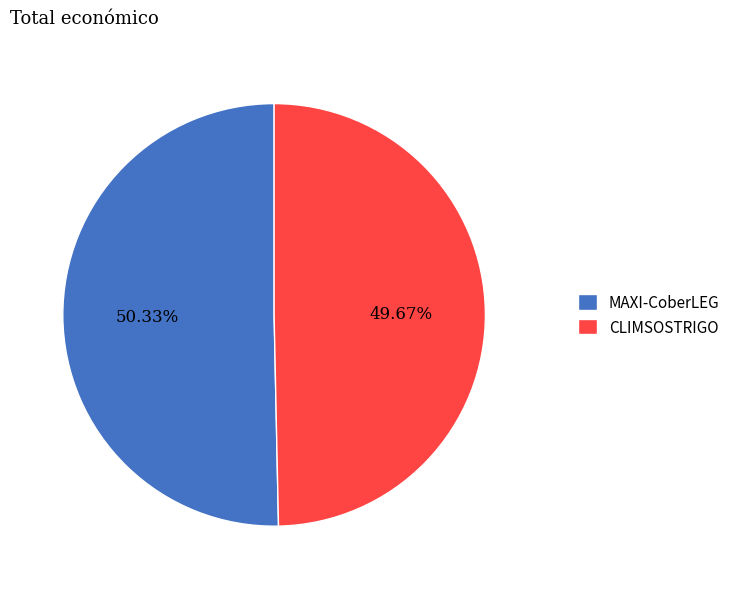

Rank the categories by value from lowest to highest.

CLIMSOSTRIGO, MAXI-CoberLEG